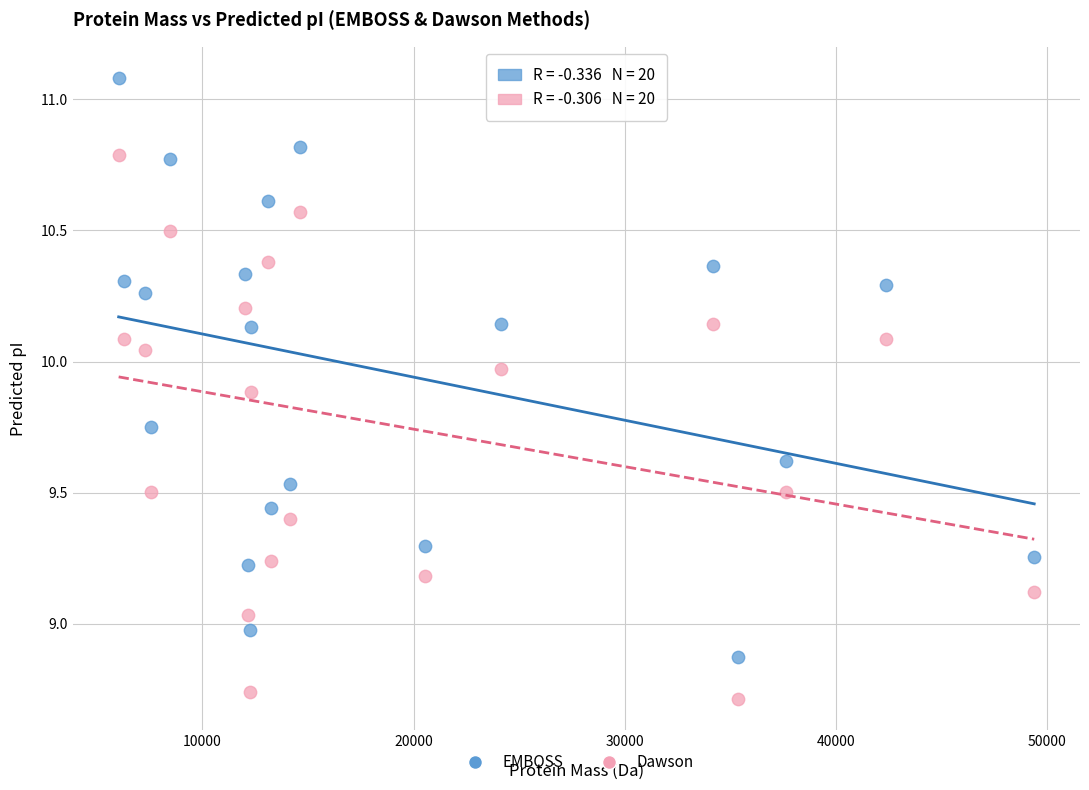

Which series contains the highest Y value?

EMBOSS